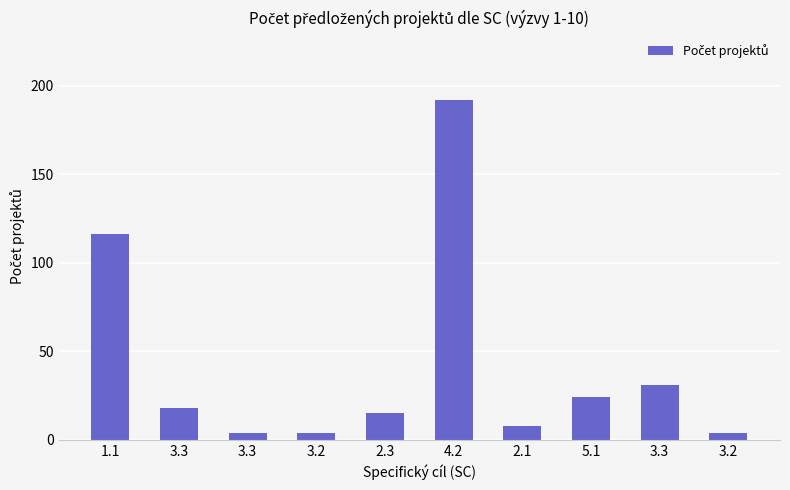

What is the difference between the maximum and second lowest values?

188